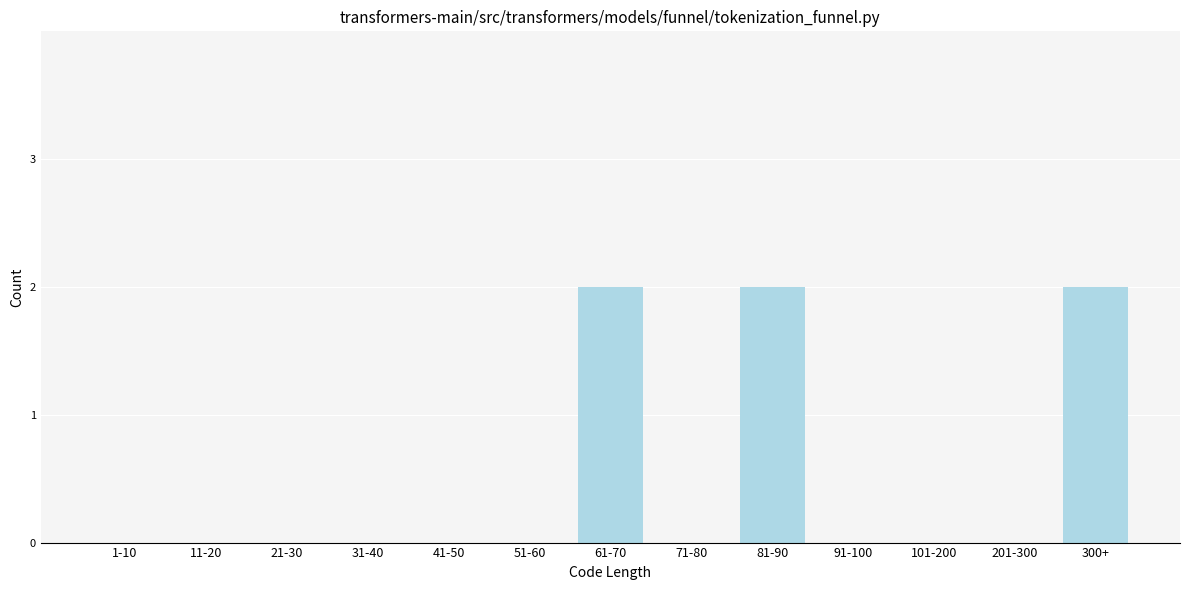

Reading left to right, extract all data points from this chart.

1-10=0	11-20=0	21-30=0	31-40=0	41-50=0	51-60=0	61-70=2	71-80=0	81-90=2	91-100=0	101-200=0	201-300=0	300+=2